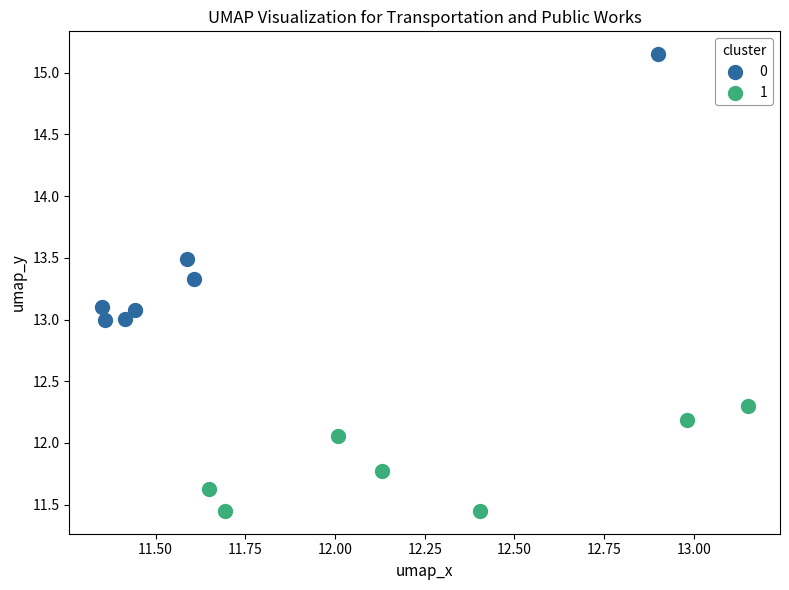

What are all the series names shown in the legend?

0, 1